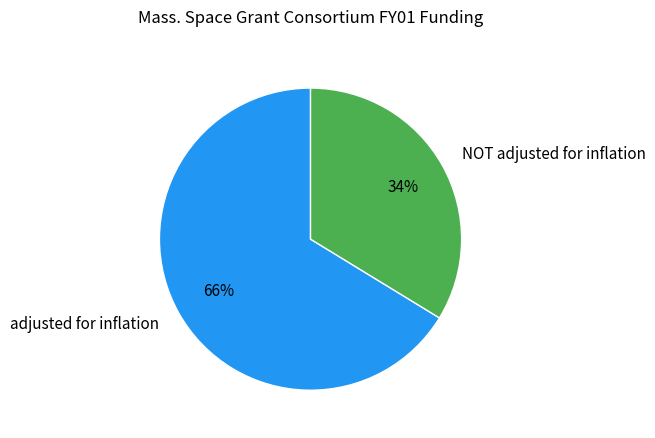

Which slice is the largest?

adjusted for inflation